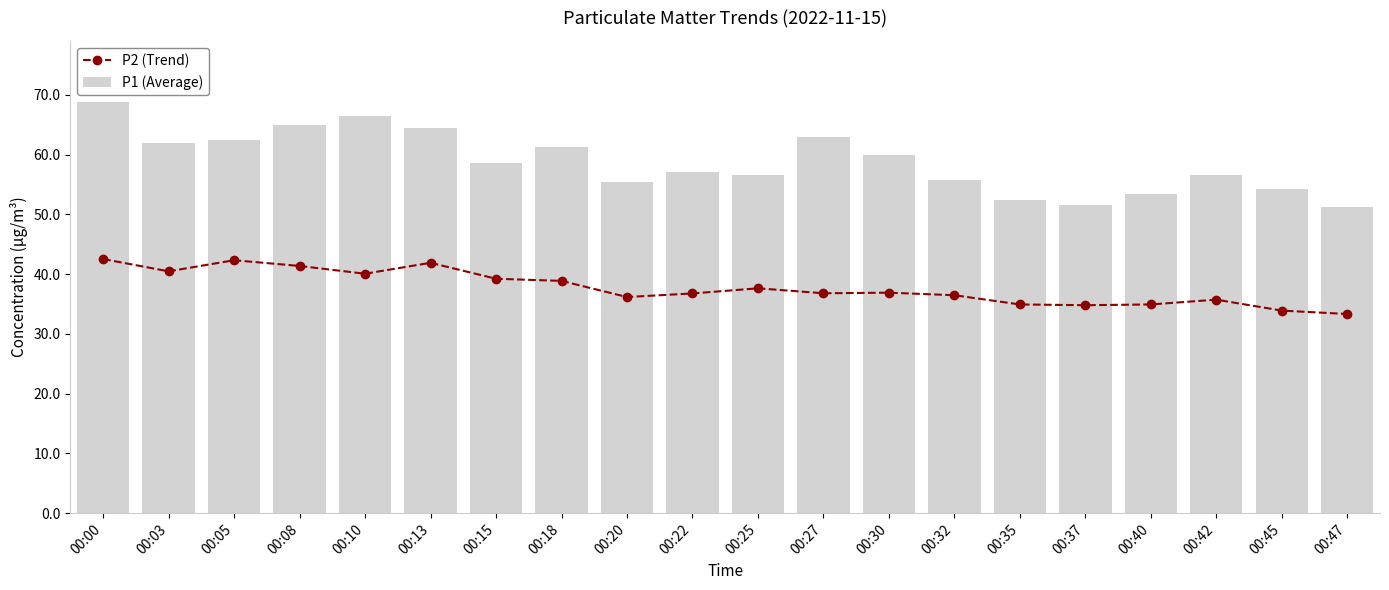

What are all the series names shown in the legend?

P2 (Trend), P1 (Average)